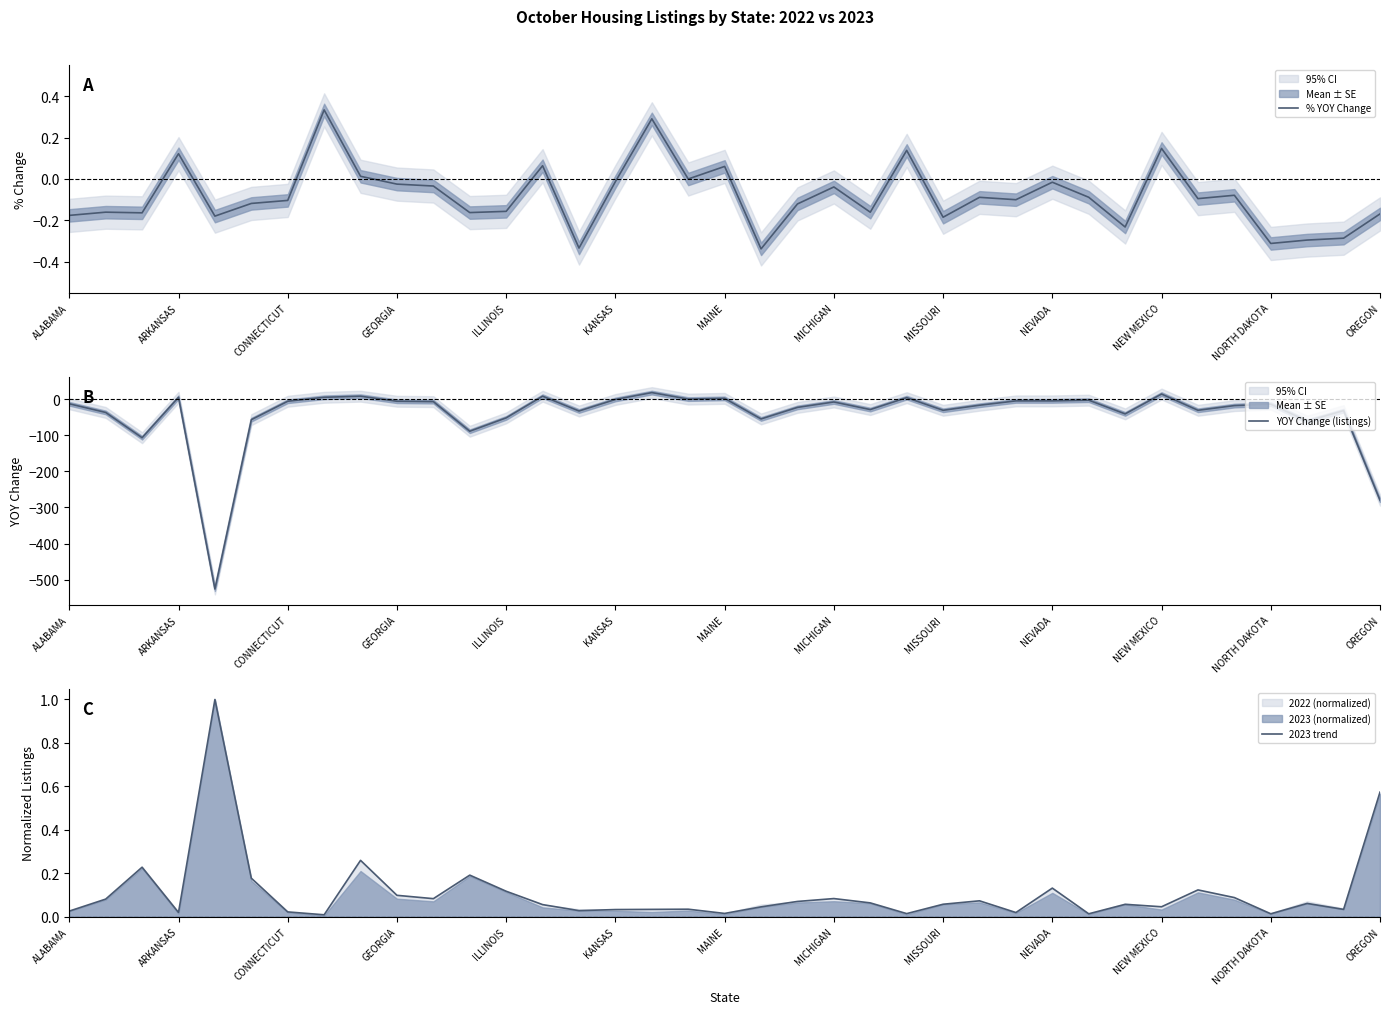

How many lines are shown in the chart?

3